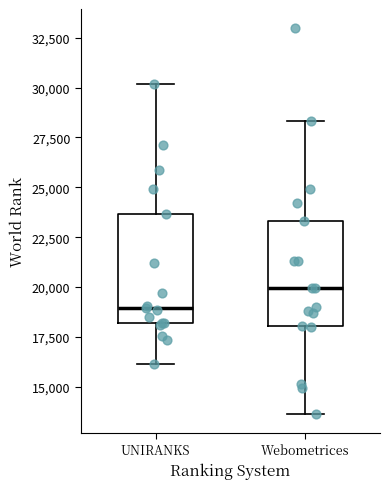

Which box has the highest median line?

Webometrices